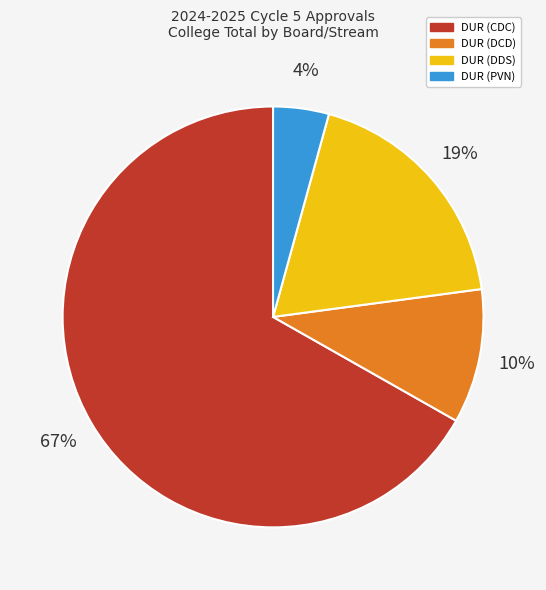

True or false: DUR (DDS) accounts for 27% of the total.

False